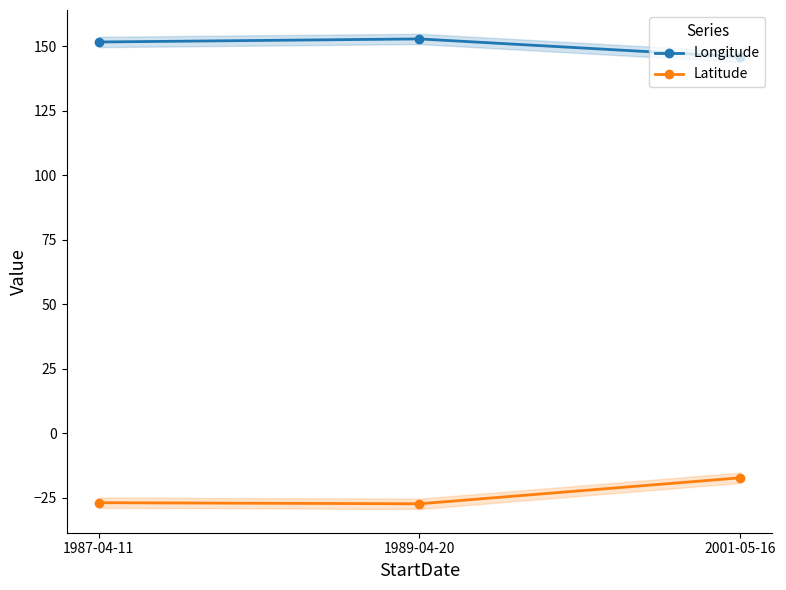

What is the label of the 3rd point from the left?

2001-05-16